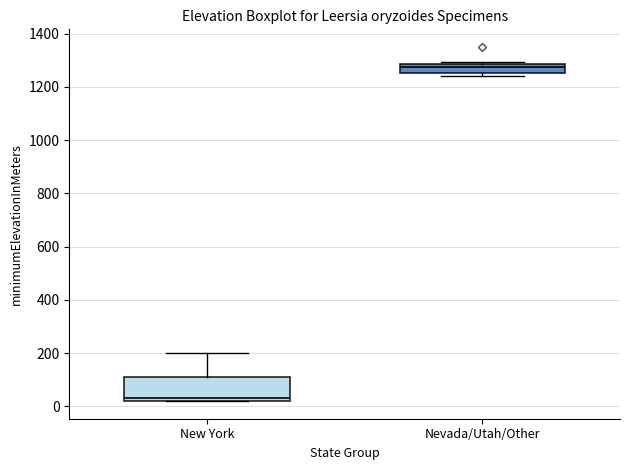

Comparing the boxes themselves (not the whiskers), which one is the tallest?

New York